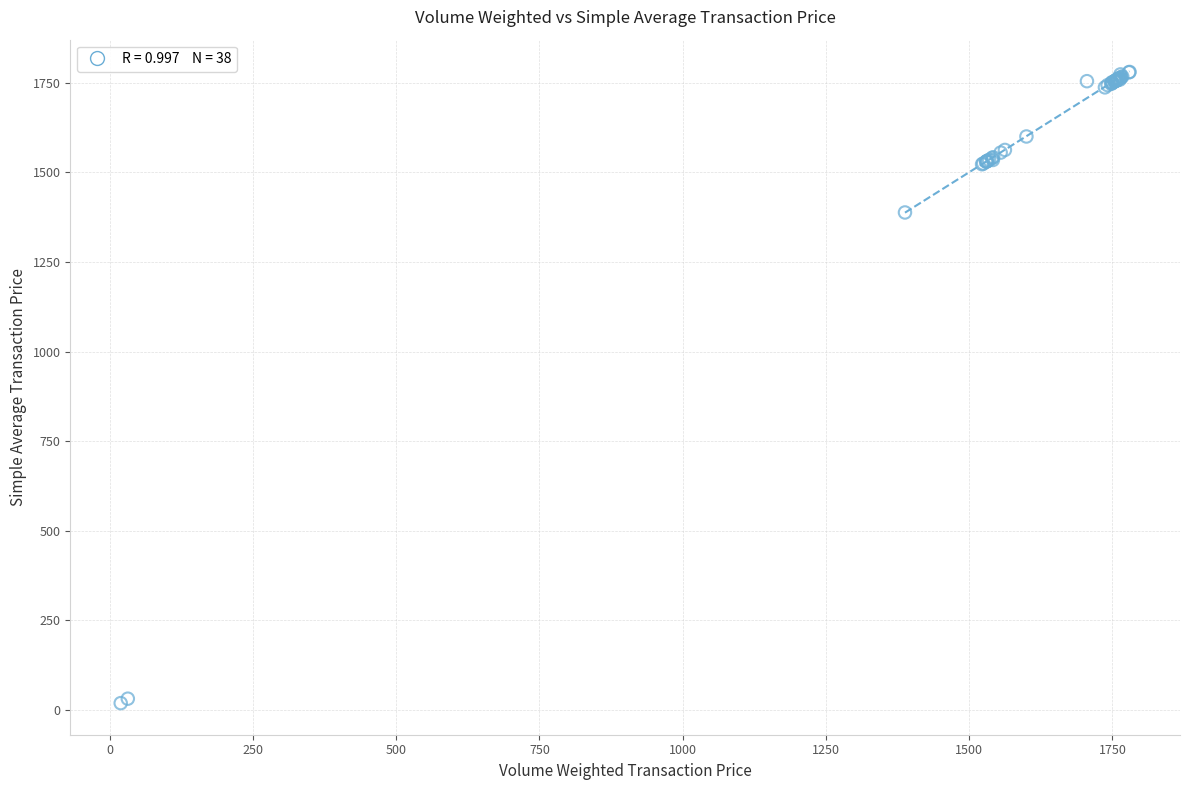

What Y value in the scatter plot is closest to 899?

1388.0